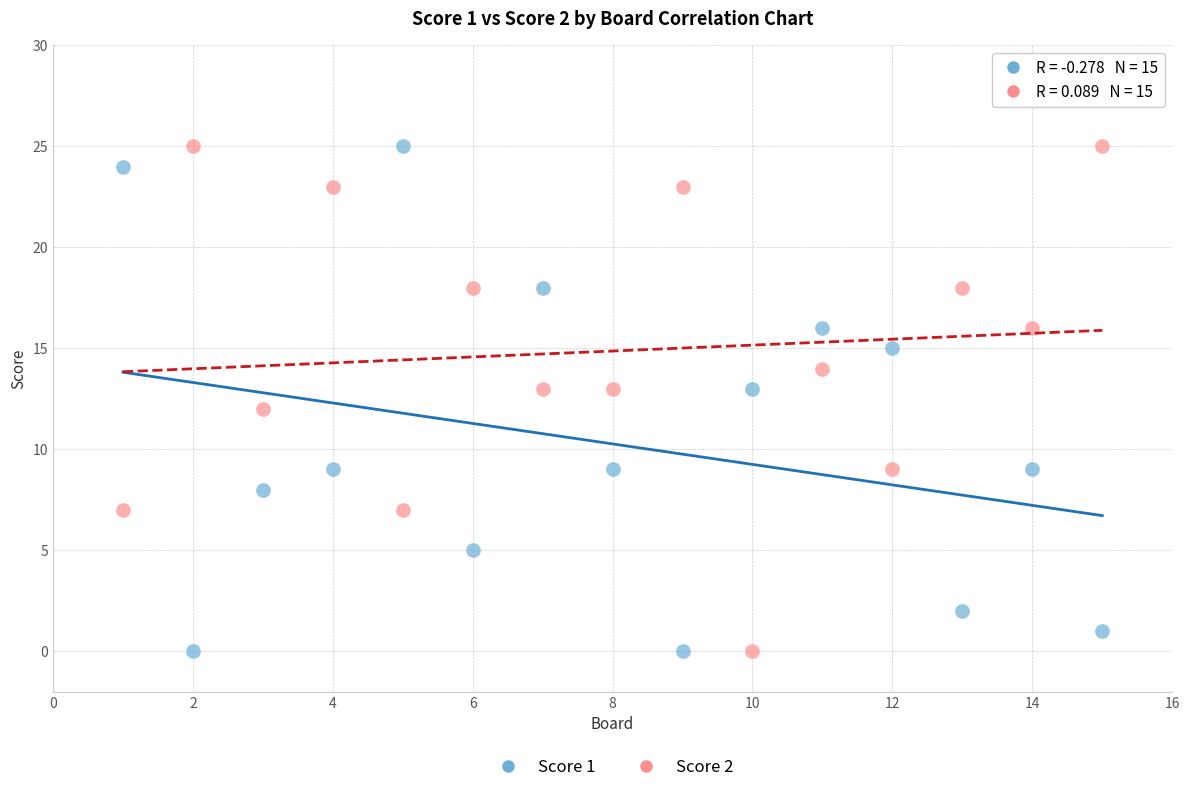

Across all data points, what is the range of X values (max minus min)?

14